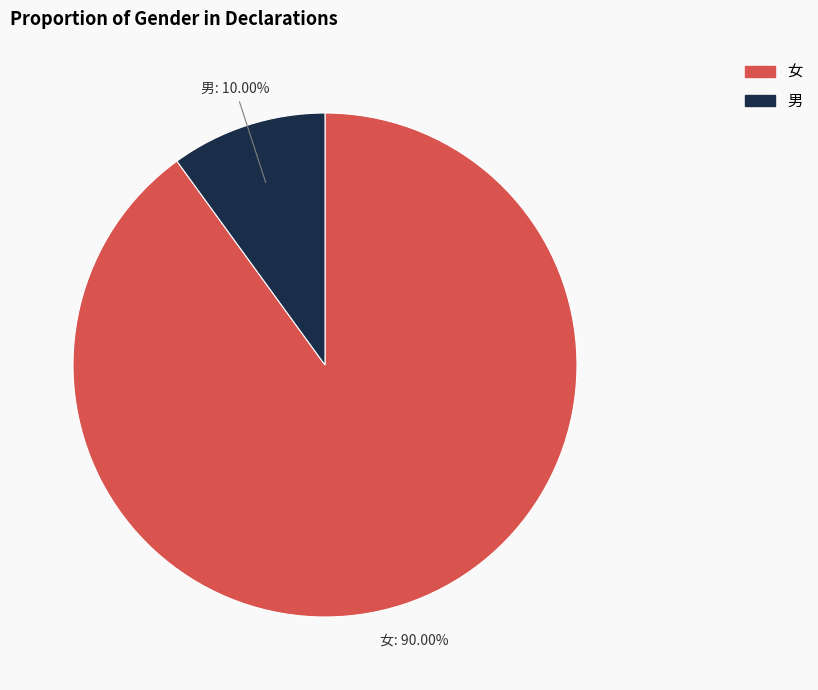

Is there any slice that represents more than half of the pie?

Yes